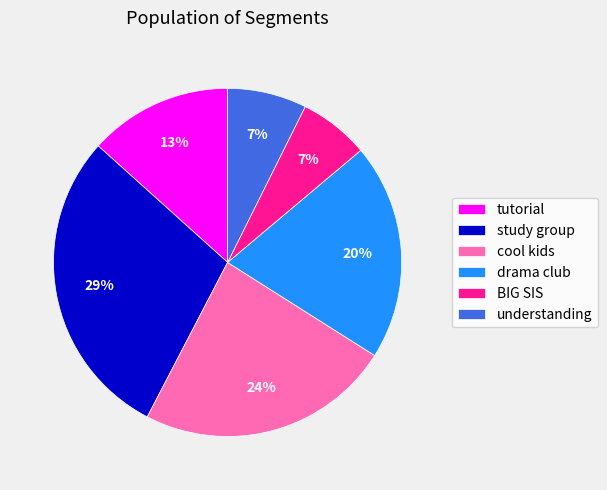

Between understanding and study group, which is larger?

study group